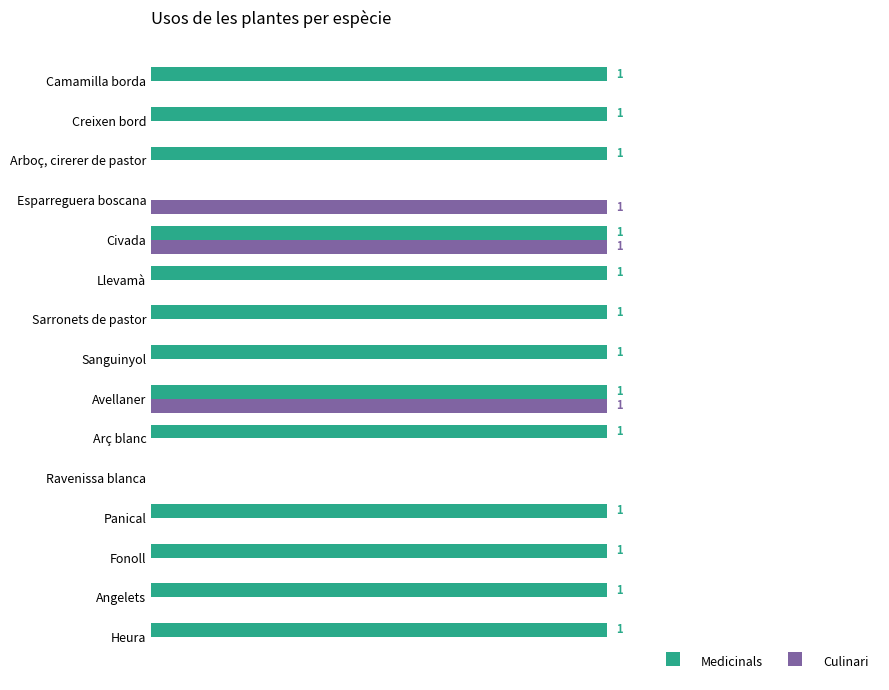

Is the value of Culinari at Heura greater than the value of Medicinals at Panical?

No